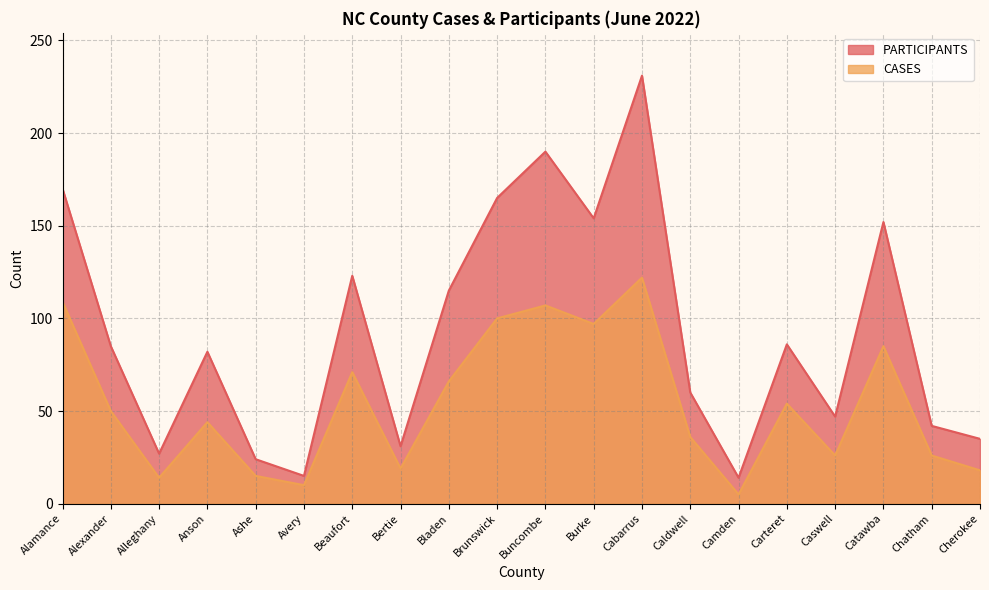

Where is PARTICIPANTS nearest to the value 122?

Beaufort